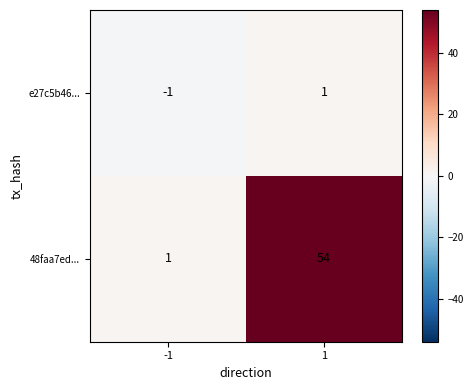

Rank the series by their maximum value, from highest to lowest.

48faa7ed..., e27c5b46...